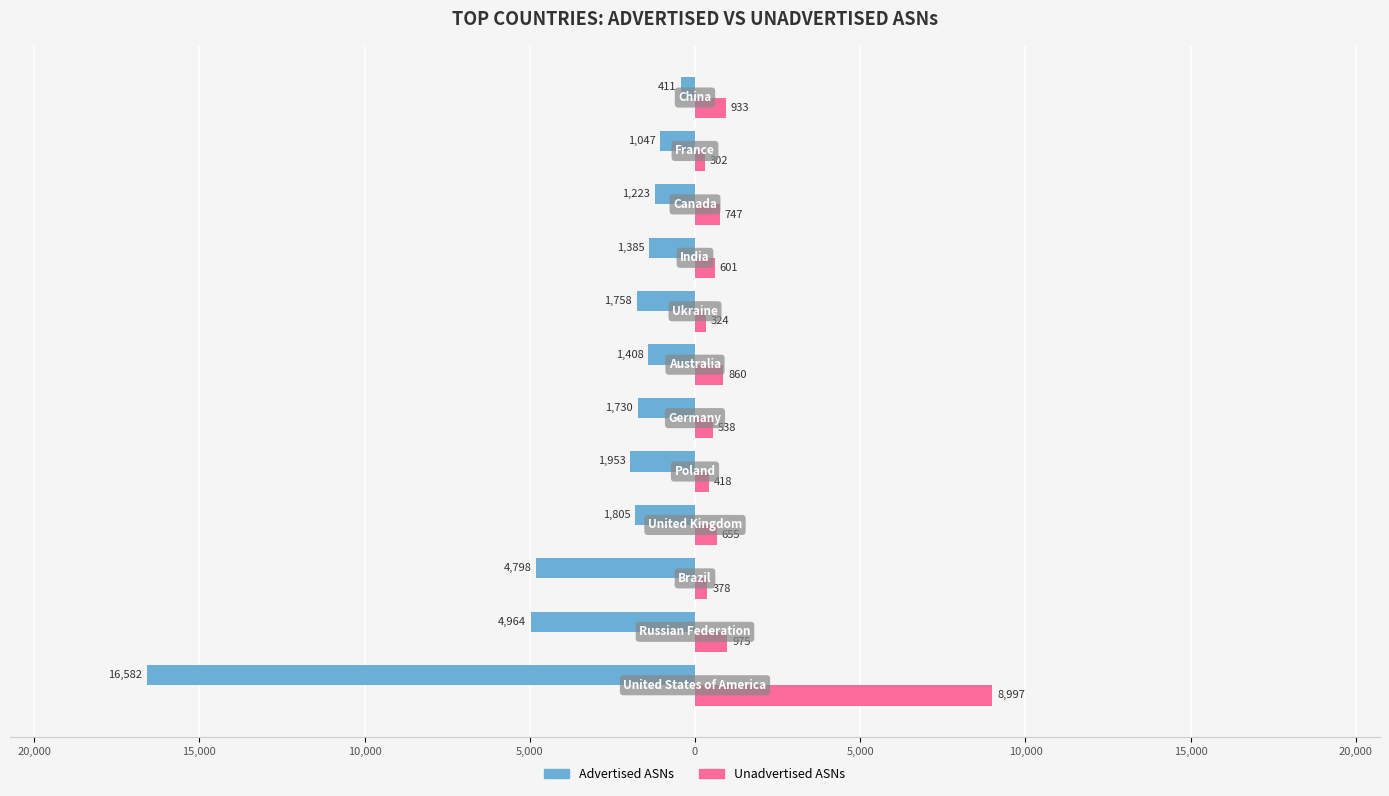

What are all the series names shown in the legend?

Advertised ASNs, Unadvertised ASNs